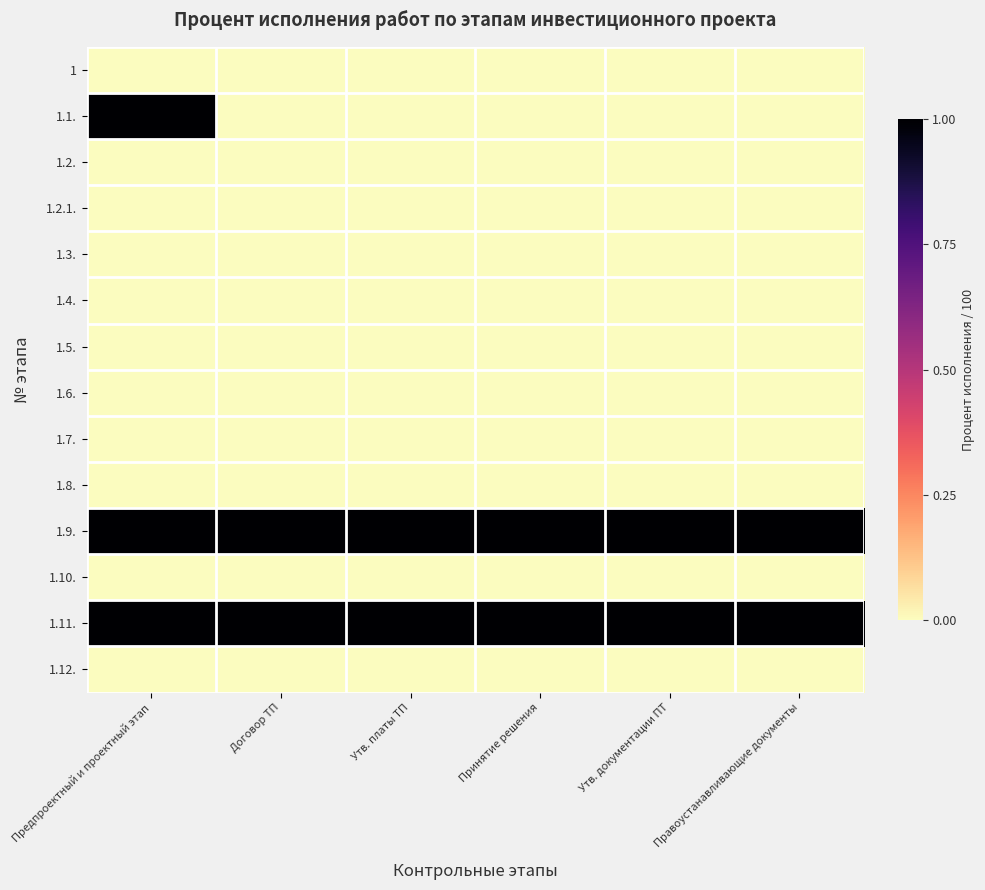

How many series are shown in this chart?

14